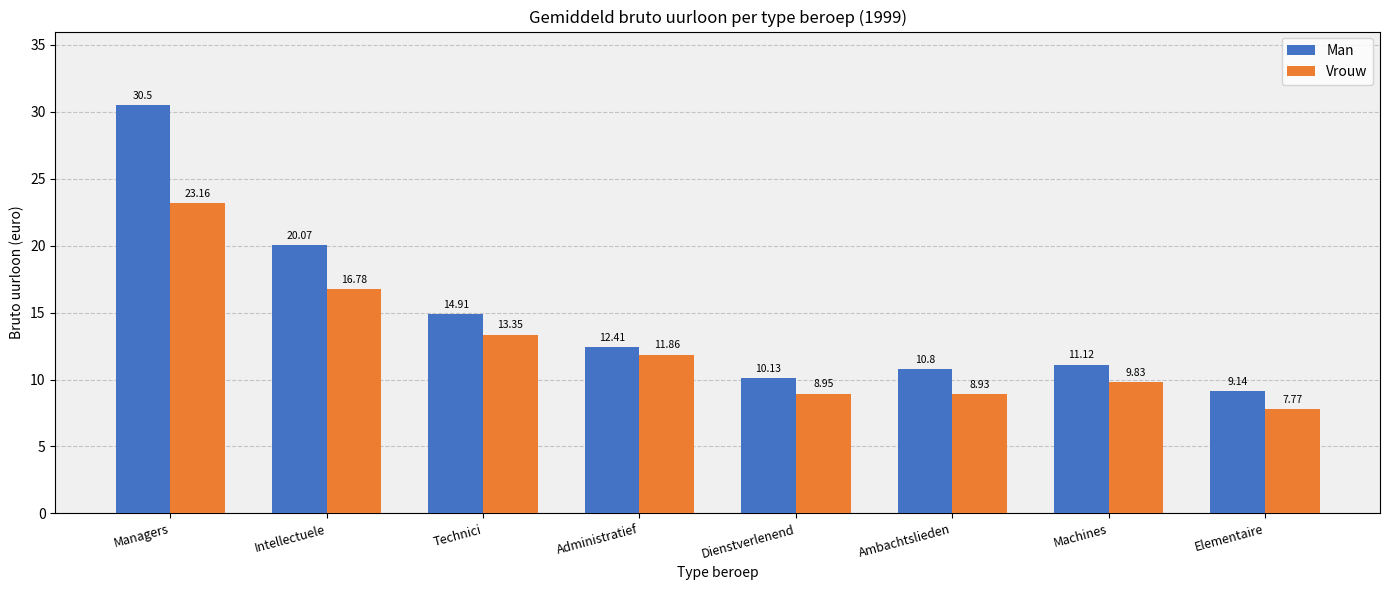

How many data points in Vrouw are less than 11?

4